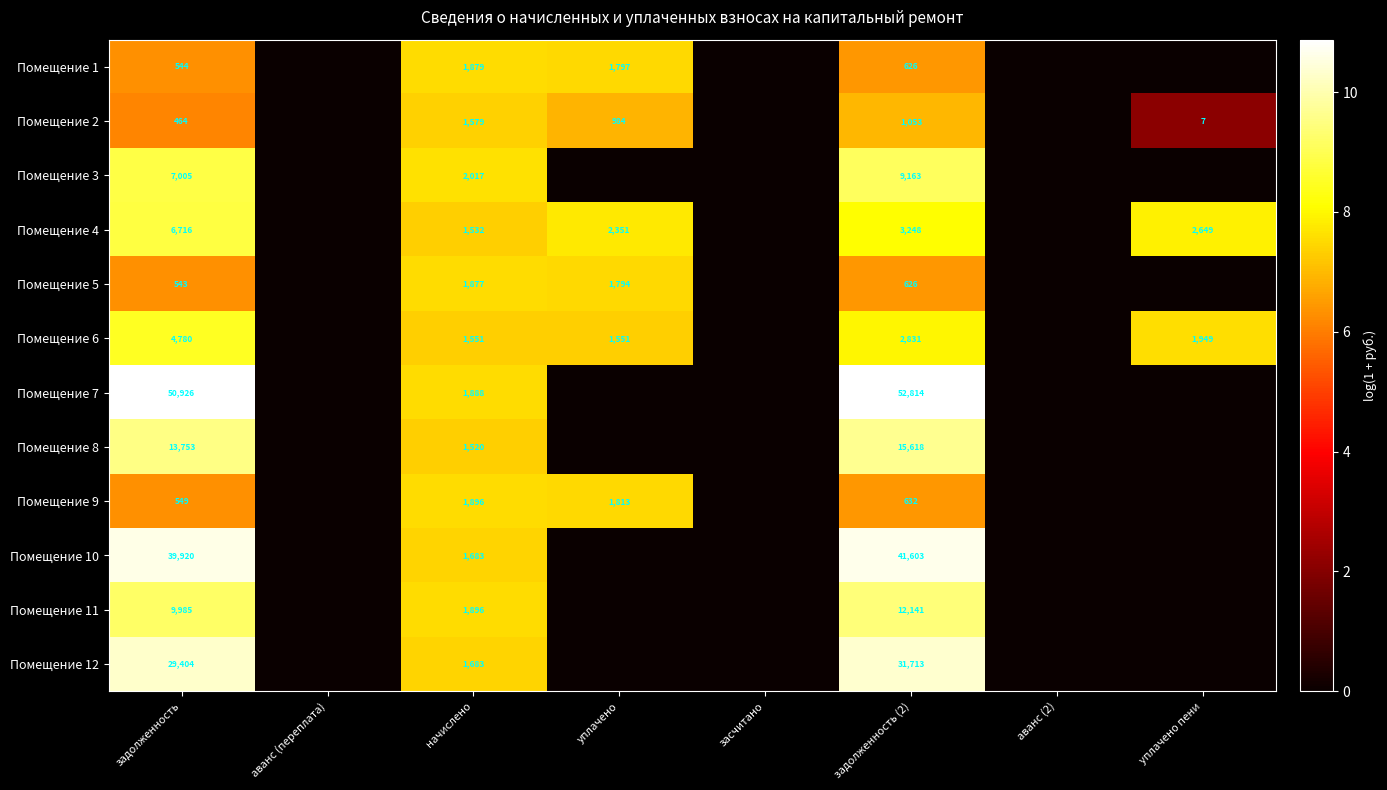

The value of Помещение 6 at начислено is 2246. True or false?

False